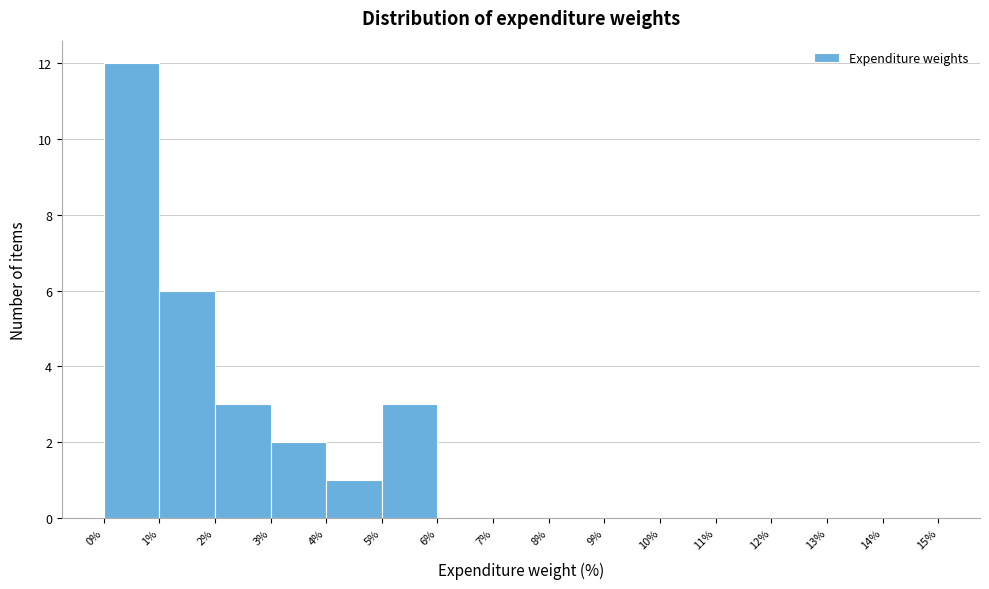

Reading left to right, list every bar in this chart as the range it spans on the x-axis followed by its height. The values are not printed on the chart, so give them approximately, as read against the axis.

0% to 1%: 12
1% to 2%: 6
2% to 3%: 3
3% to 4%: 2
4% to 5%: 1
5% to 6%: 3
6% to 7%: 0
7% to 8%: 0
8% to 9%: 0
9% to 10%: 0
10% to 11%: 0
11% to 12%: 0
12% to 13%: 0
13% to 14%: 0
14% to 15%: 0